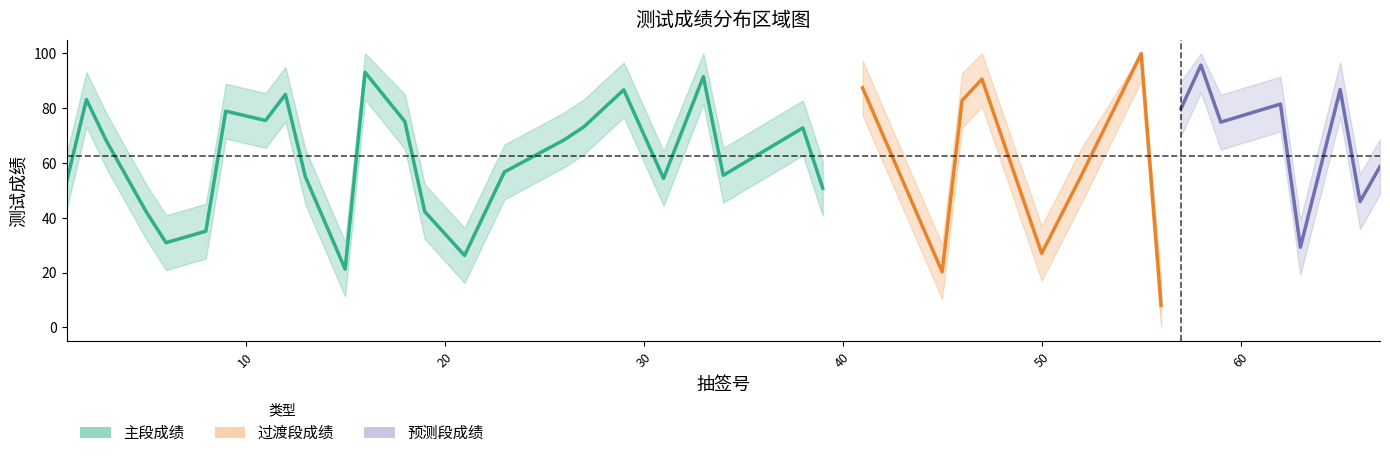

True or false: 测试成绩_upper and 测试成绩_lower cross at least once.

False